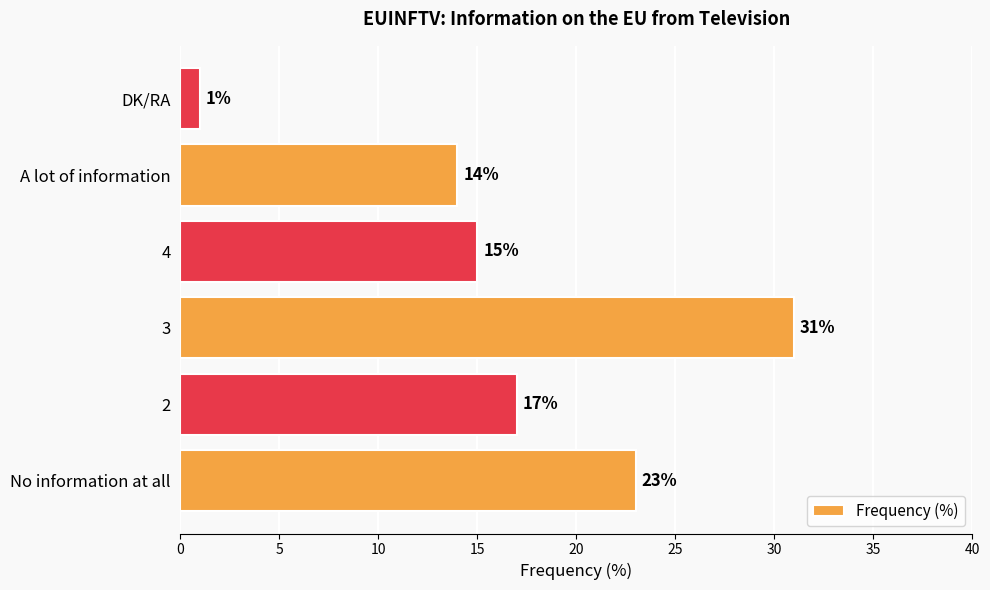

What is the sum of the values at 3 and 4?

46